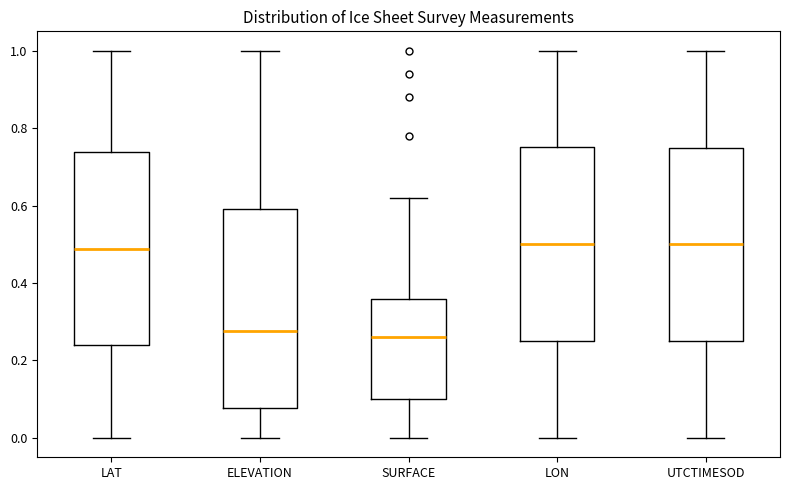

Reading left to right, transcribe this box plot: for each box, give where its median line is, the range the box spans, and where its two whiskers end, as read against the y-axis. The values are not printed on the chart, so give them approximately, as read against the axis.

LAT: median 0.48, box 0.24 to 0.74, whiskers 0.00 to 1.00
ELEVATION: median 0.28, box 0.08 to 0.60, whiskers 0.00 to 1.00
SURFACE: median 0.26, box 0.10 to 0.36, whiskers 0.00 to 0.62
LON: median 0.50, box 0.26 to 0.76, whiskers 0.00 to 1.00
UTCTIMESOD: median 0.50, box 0.26 to 0.76, whiskers 0.00 to 1.00